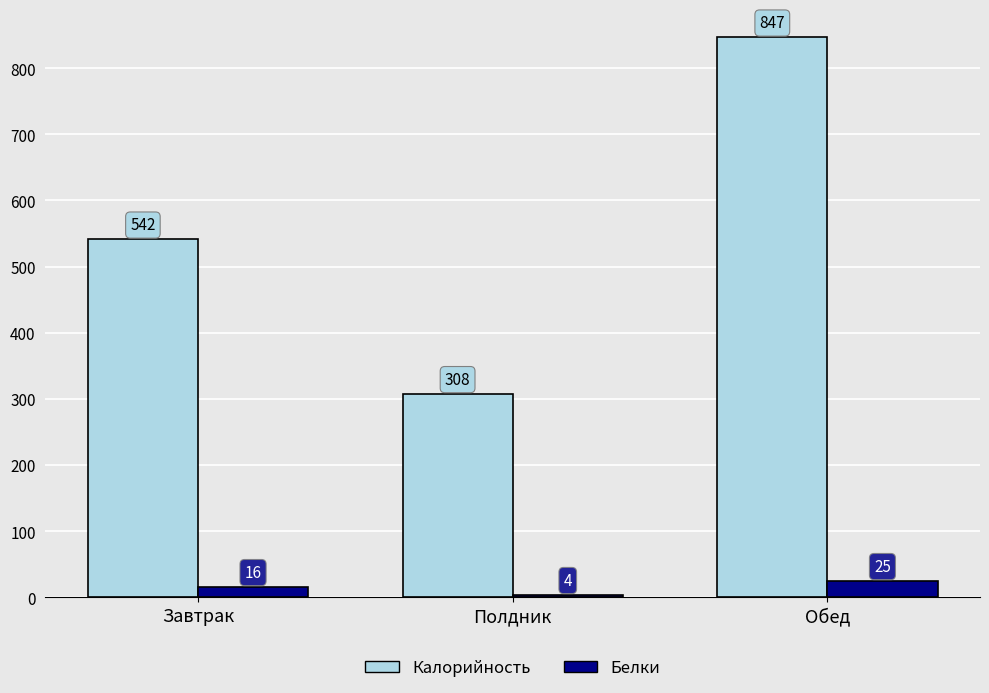

What is the difference between the highest and lowest values at Обед?

821.9